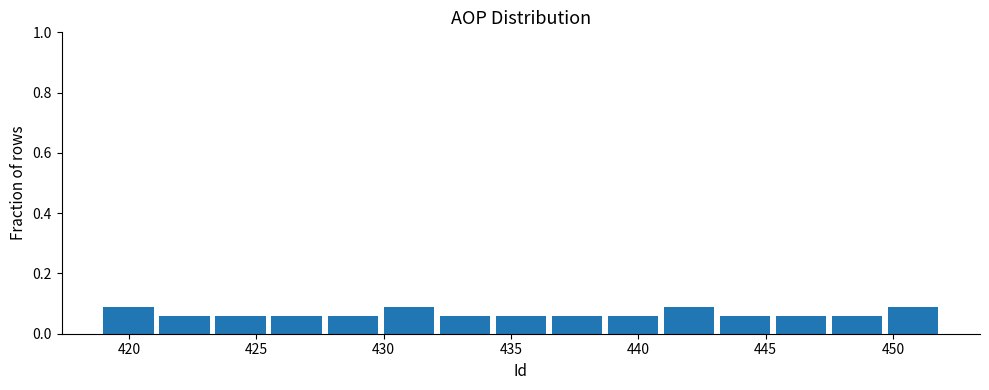

Reading left to right, transcribe this chart: for each bar, give the range it covers on the x-axis and its height. Neither the bar edges nor the heights are printed on the chart, so give them approximately, as read against the axes.

419.0 to 421.2: 0.08
421.2 to 423.4: 0.06
423.4 to 425.6: 0.06
425.6 to 427.8: 0.06
427.8 to 430.0: 0.06
430.0 to 432.2: 0.08
432.2 to 434.4: 0.06
434.4 to 436.6: 0.06
436.6 to 438.8: 0.06
438.8 to 441.0: 0.06
441.0 to 443.2: 0.08
443.2 to 445.4: 0.06
445.4 to 447.6: 0.06
447.6 to 449.8: 0.06
449.8 to 452.0: 0.08